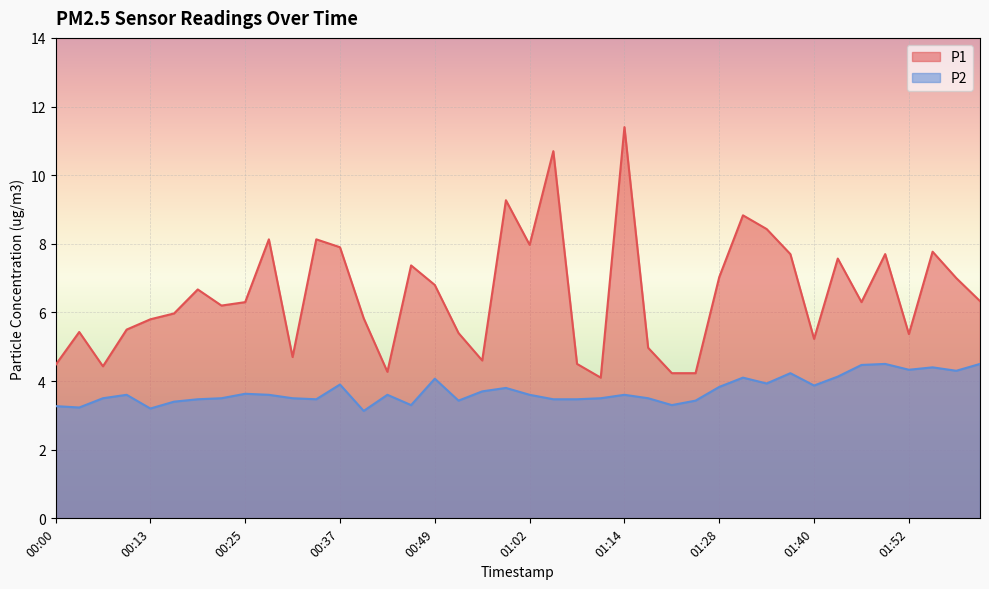

List the labels in order of P1 value, largest first.

01:14, 01:05, 00:59, 01:31, 01:34, 00:28, 00:34, 01:02, 00:37, 01:56, 01:37, 01:49, 01:43, 00:46, 01:28, 01:59, 00:49, 00:19, 02:02, 00:25, 01:46, 00:22, 00:16, 00:40, 00:13, 00:10, 00:04, 00:53, 01:52, 01:40, 01:18, 00:31, 00:56, 01:08, 00:00, 00:07, 00:43, 01:21, 01:24, 01:11